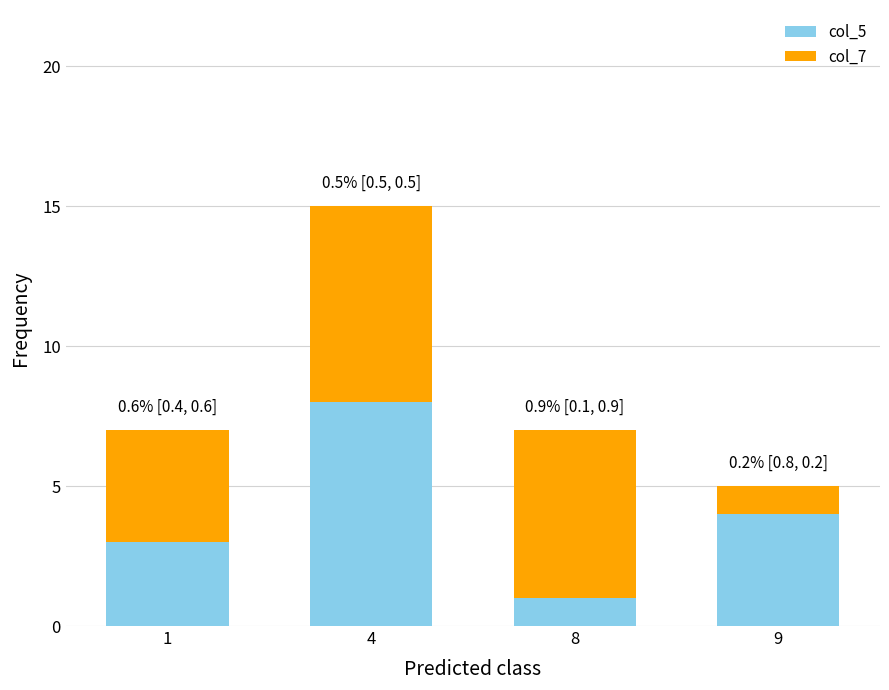

Rank the categories by col_5 value from highest to lowest.

4, 9, 1, 8